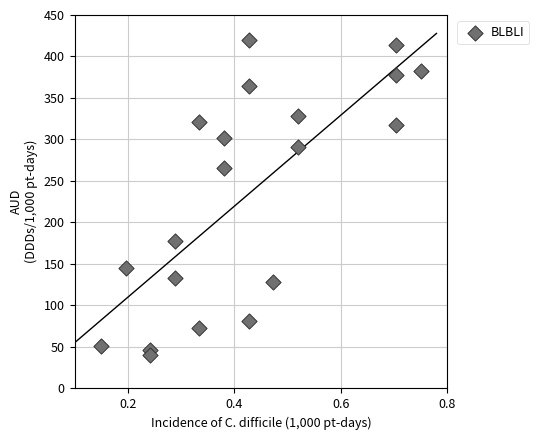

What Y value in the scatter plot is closest to 230?

265.8